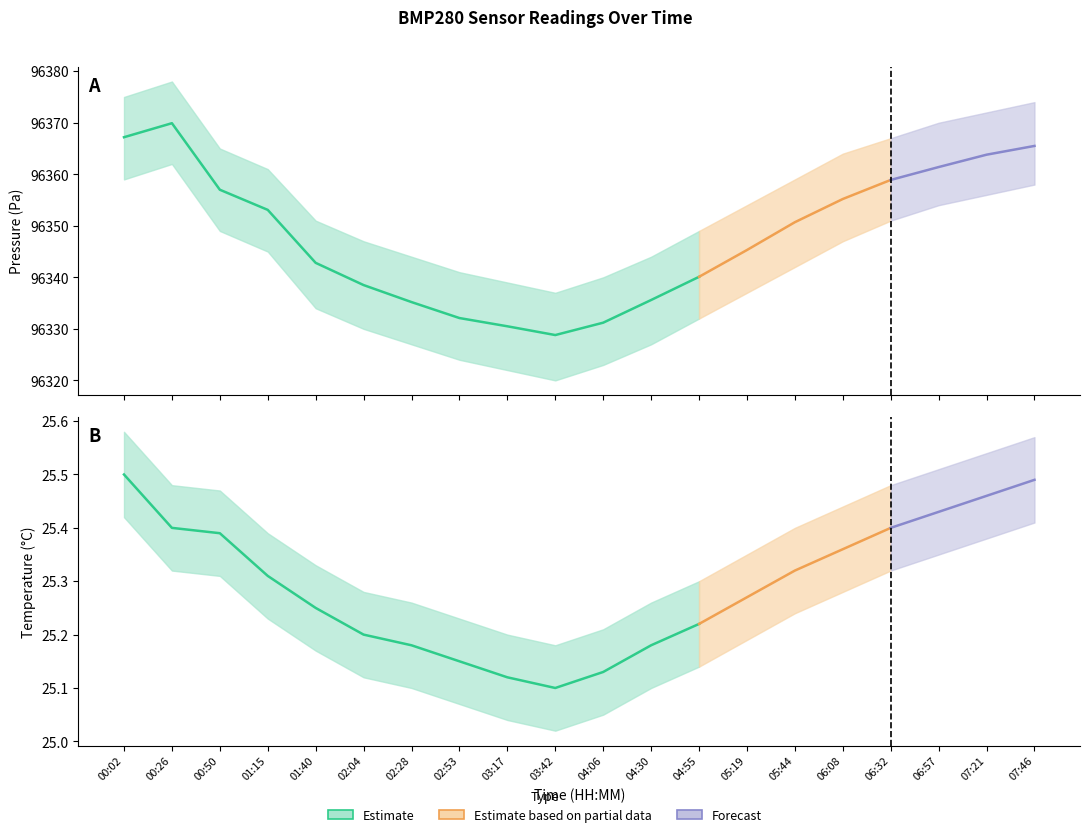

The value of temperature_upper at 00:50 is 25.5. True or false?

True